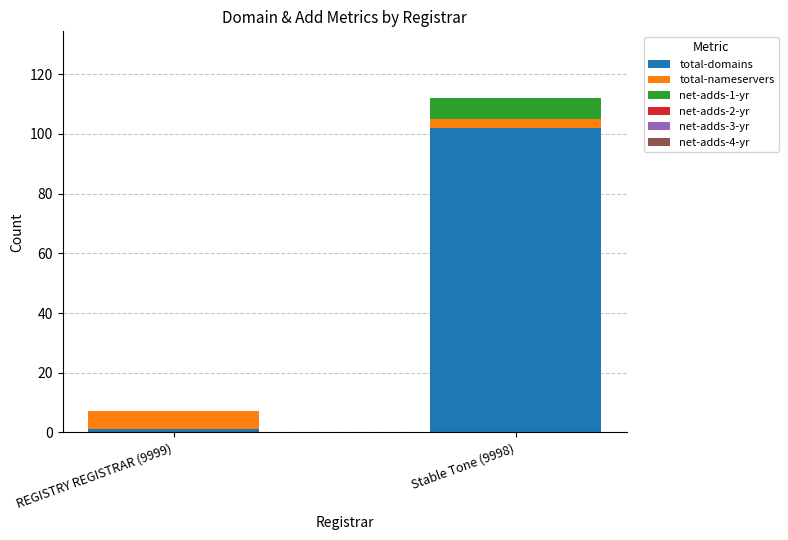

Are the bars grouped side by side (vs. stacked)?

No